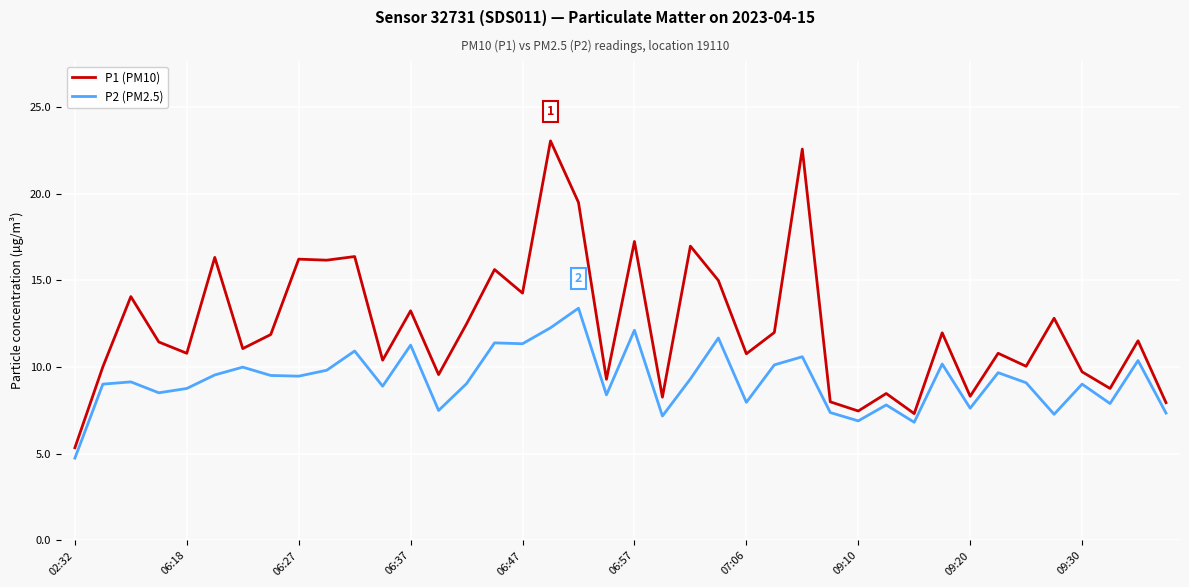

Rank the series by their maximum value, from lowest to highest.

P2 (PM2.5), P1 (PM10)